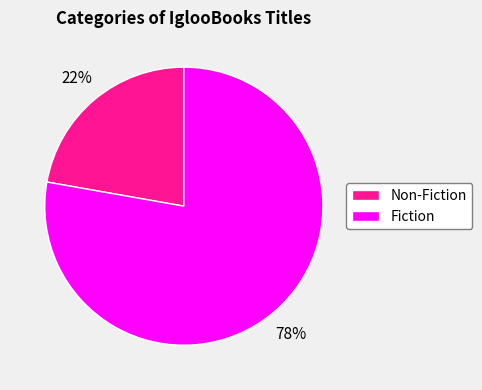

Is it true that Non-Fiction is 22% of the pie?

True